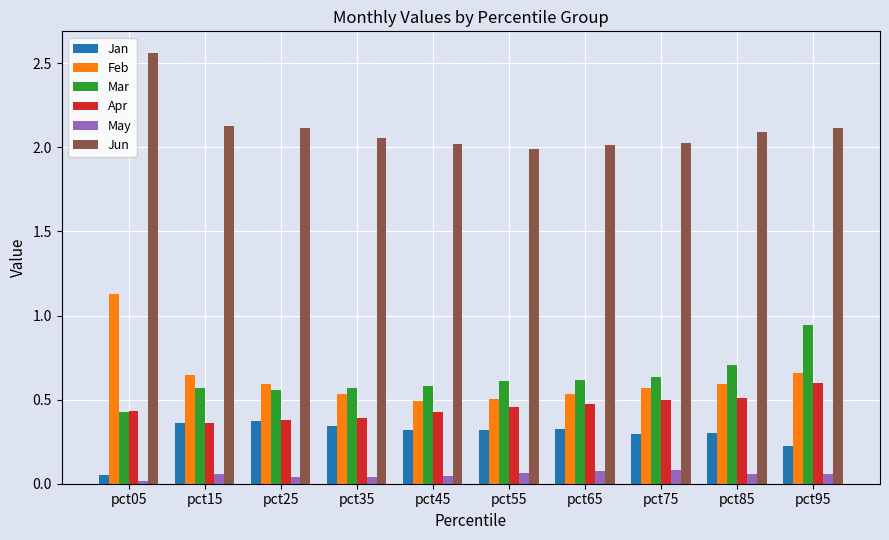

Which series has the largest total across all categories?

Jun